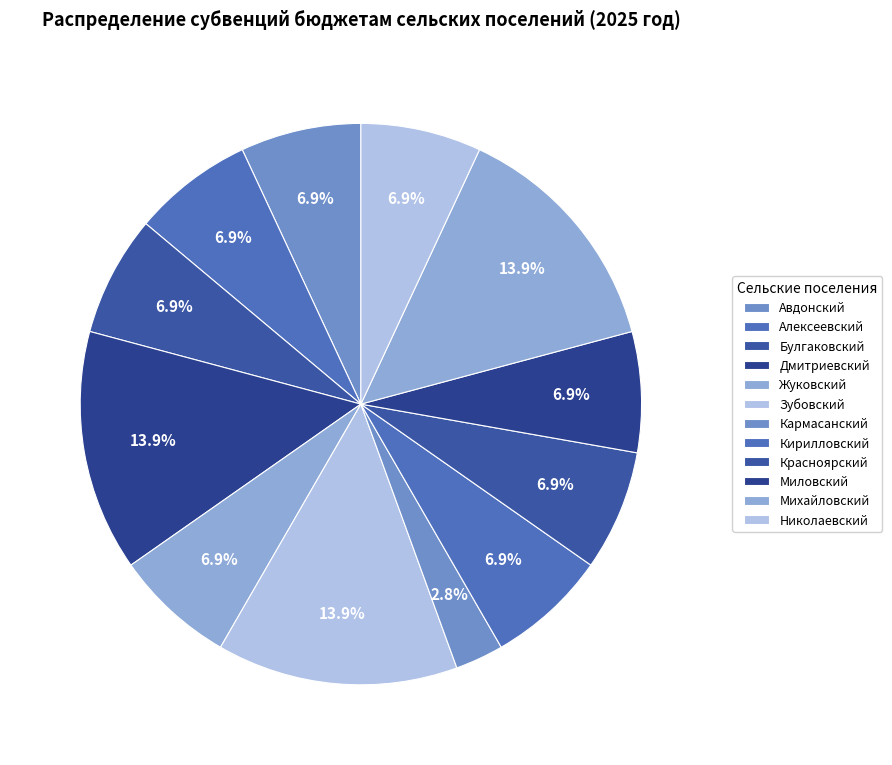

What is the smallest slice in the pie chart?

Кармасанский